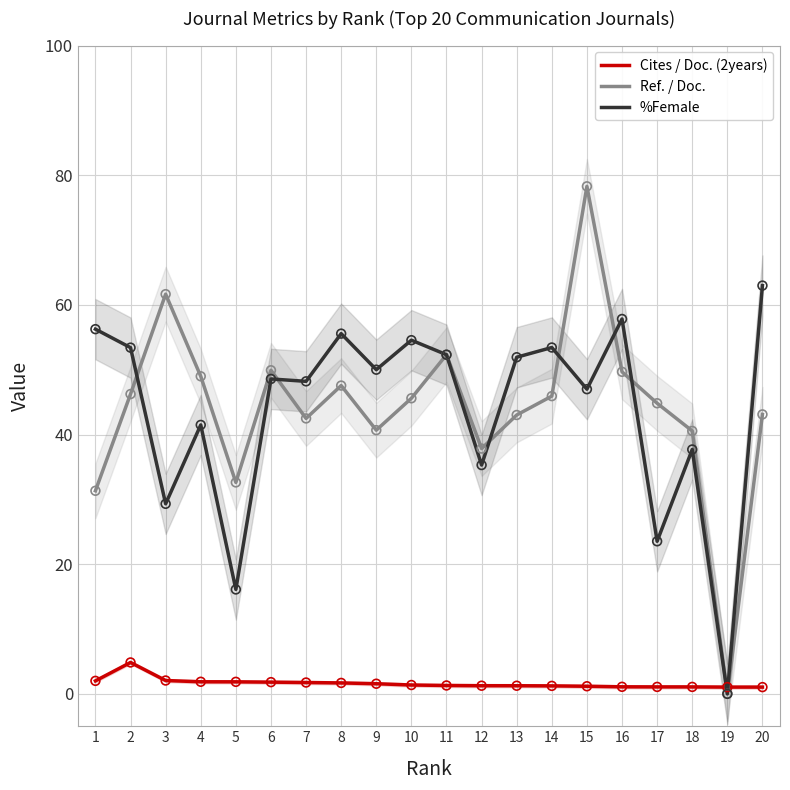

At how many categories does at least one series exceed 73?

1